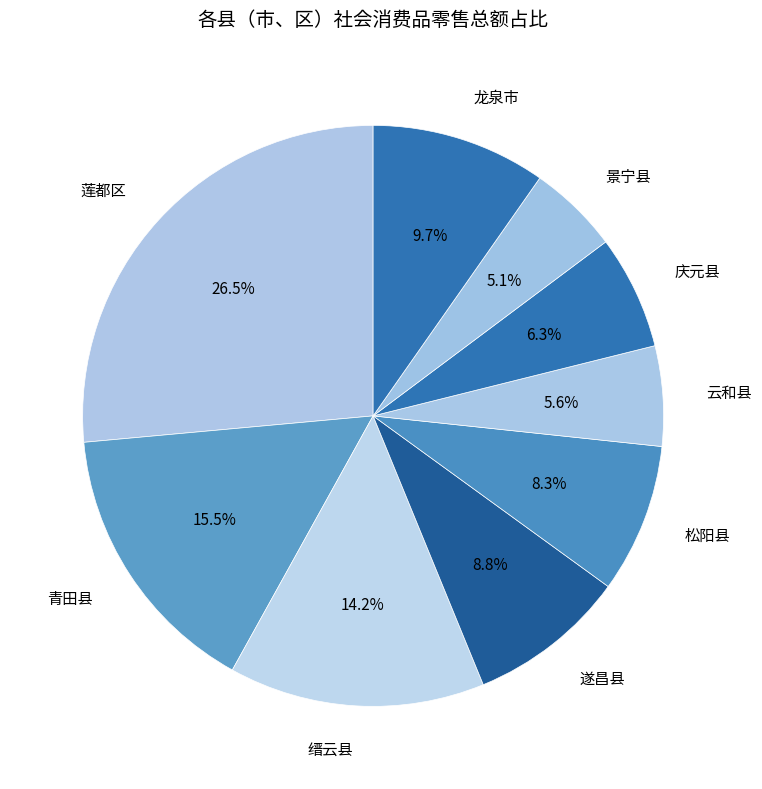

Combined, do 龙泉市 and 遂昌县 account for over 50%?

No